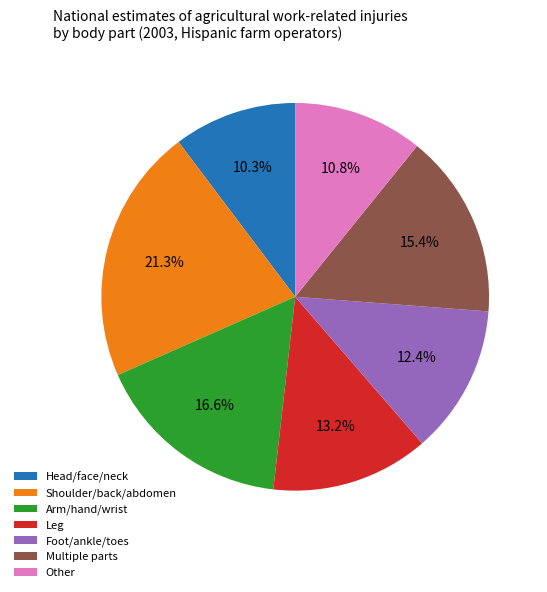

What is the largest slice in the pie chart?

Shoulder/back/abdomen